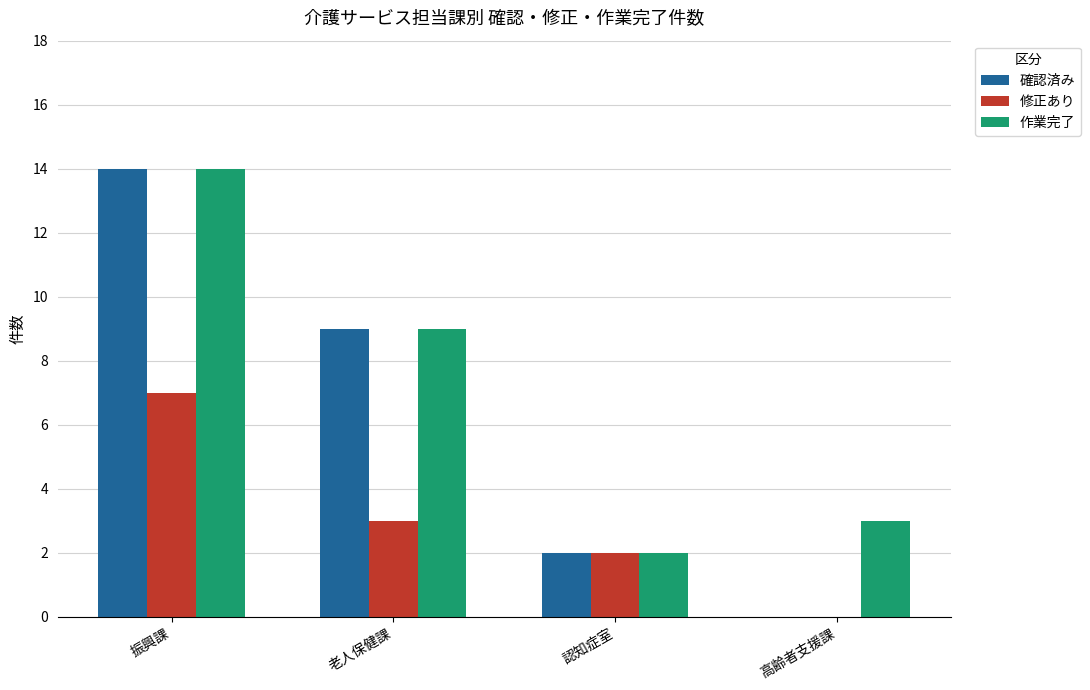

Which series has the widest spread of values?

確認済み